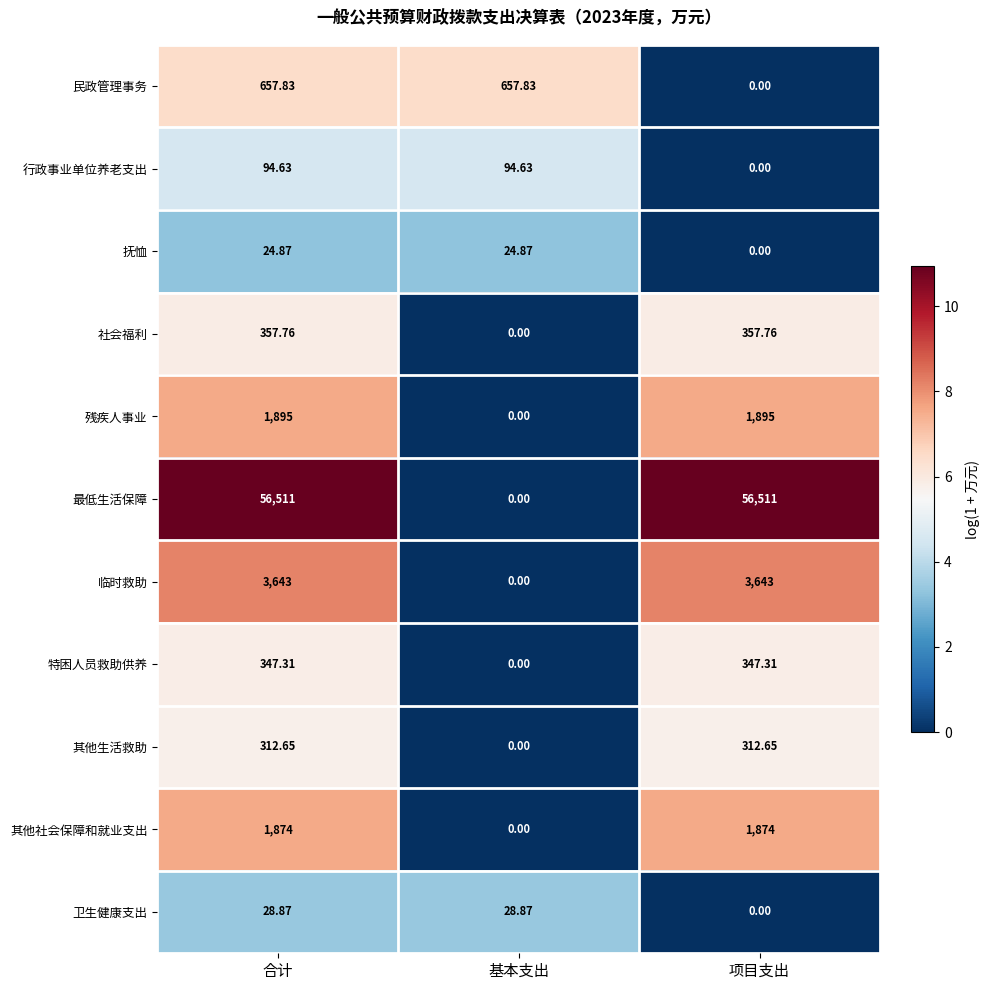

What is the greatest value displayed?

56511.0